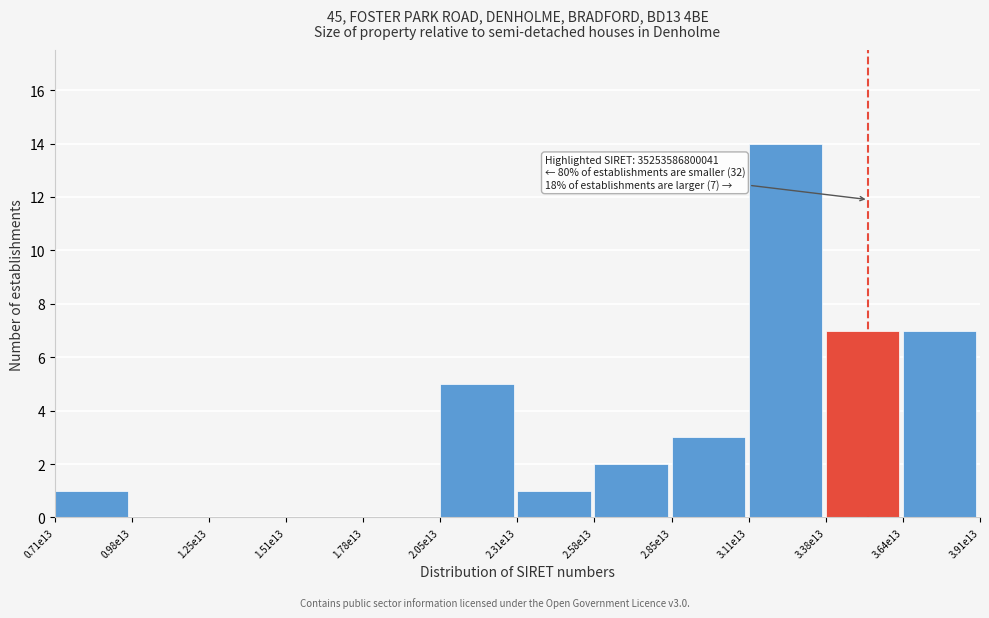

Reading right to left, what are all the values shown in this chart?

3.64e13=7	3.38e13=7	3.11e13=14	2.85e13=3	2.58e13=2	2.31e13=1	2.05e13=5	1.78e13=0	1.51e13=0	1.25e13=0	0.98e13=0	0.71e13=1